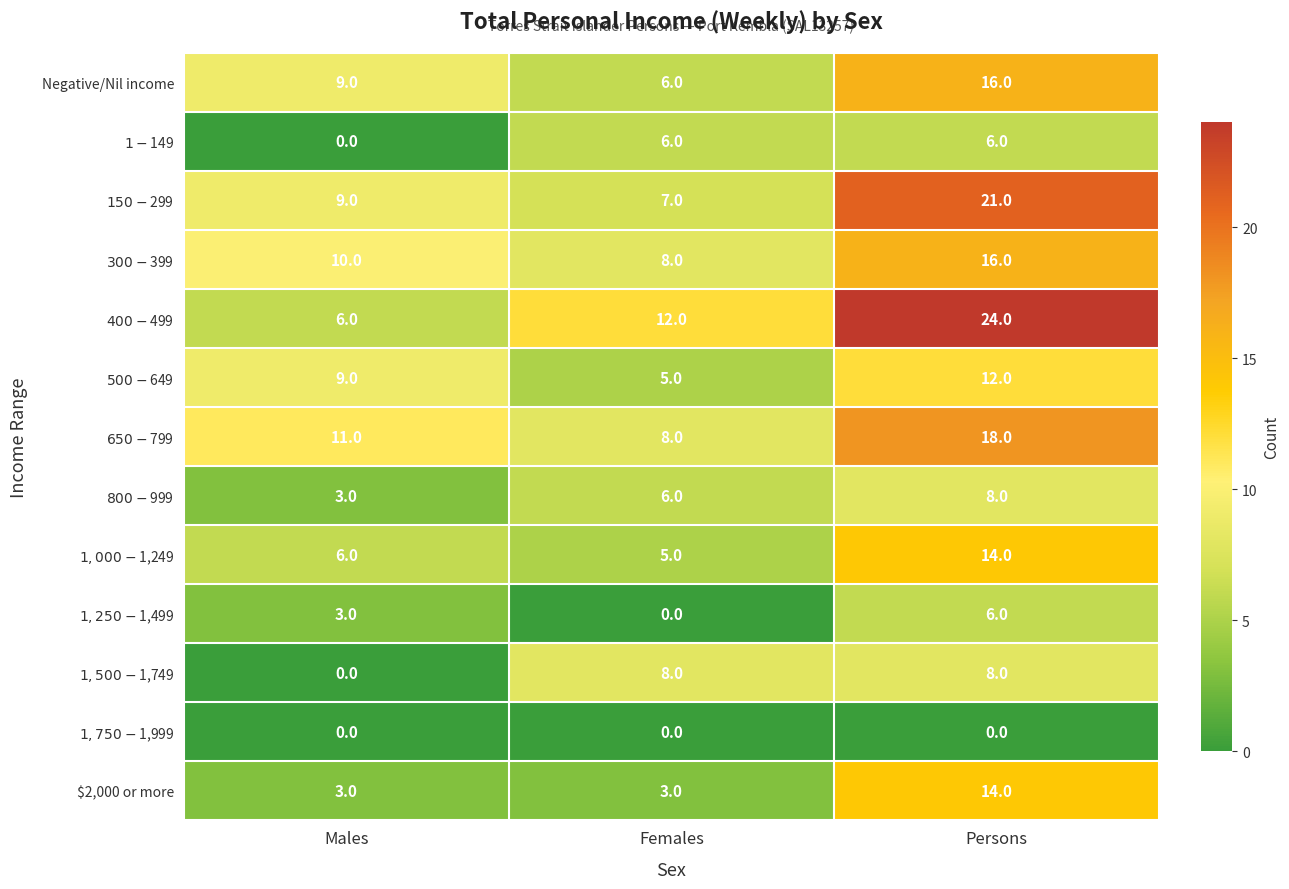

Which series has the largest total across all categories?

$400-$499